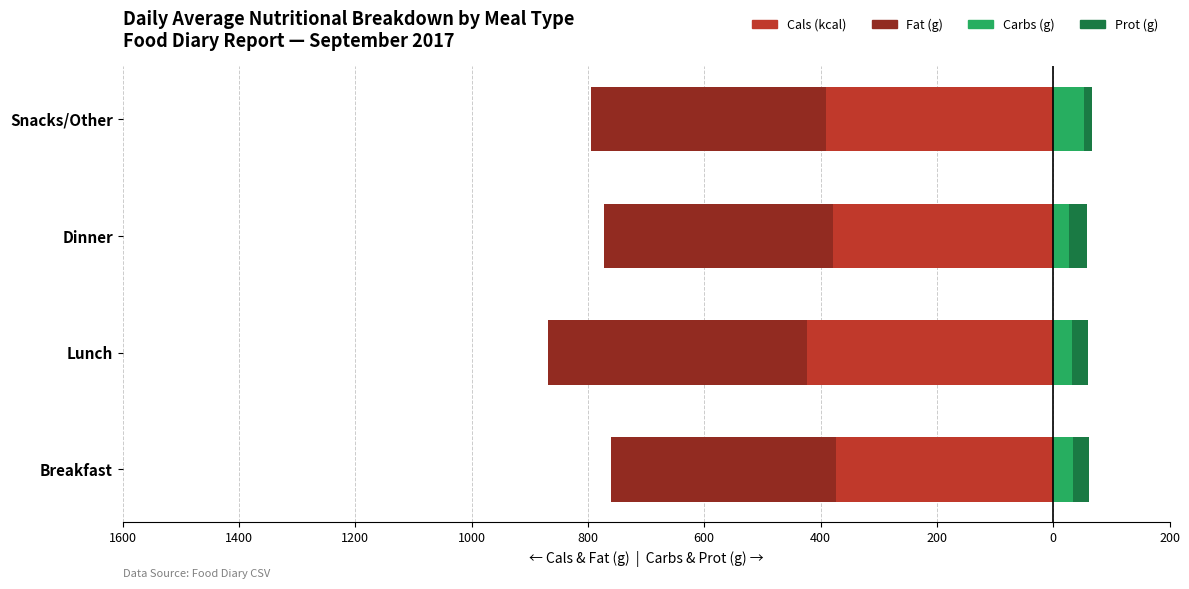

What is the value of the Carbs (g) bar at the 2nd from the left?

32.7